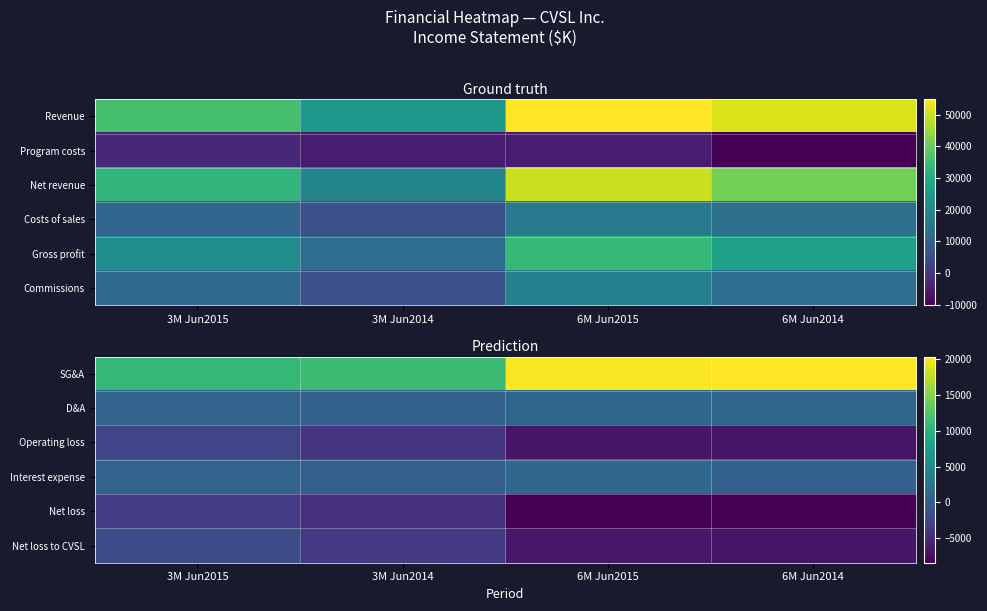

Which series has the widest spread of values?

SG&A